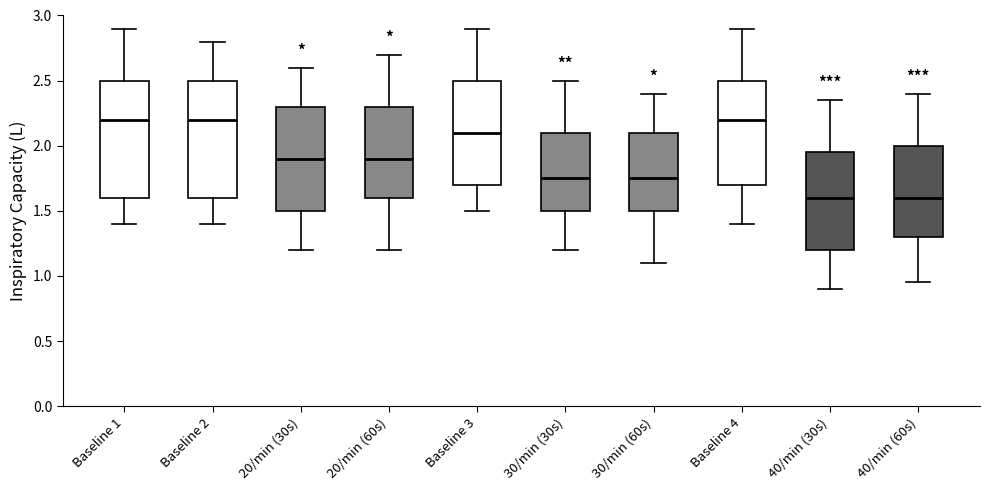

Where does the upper whisker of the box for 20/min (60s) end on the y-axis? The values are not printed on the chart, so give them approximately, as read against the axis.

2.70